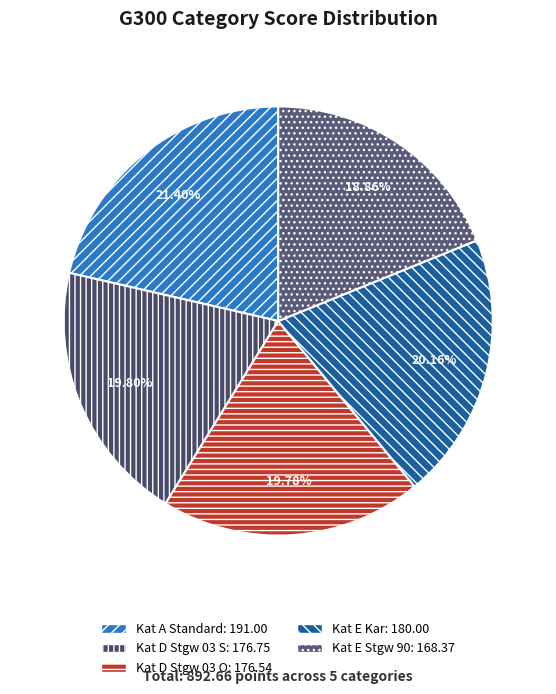

Which slice is the largest?

Kat A Standard